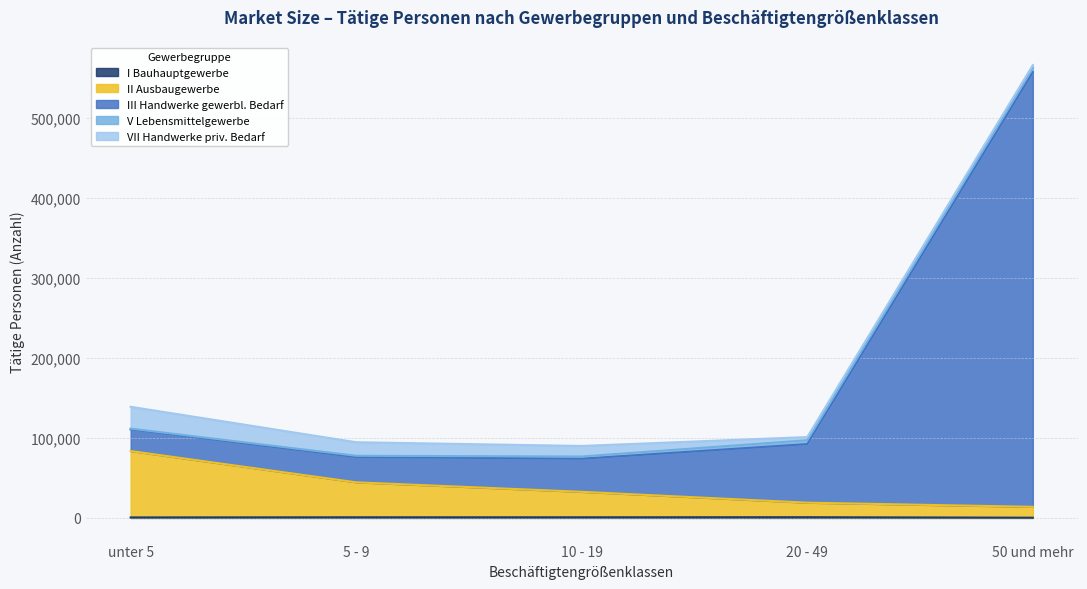

What is the sum of all I Bauhauptgewerbe values?

3478